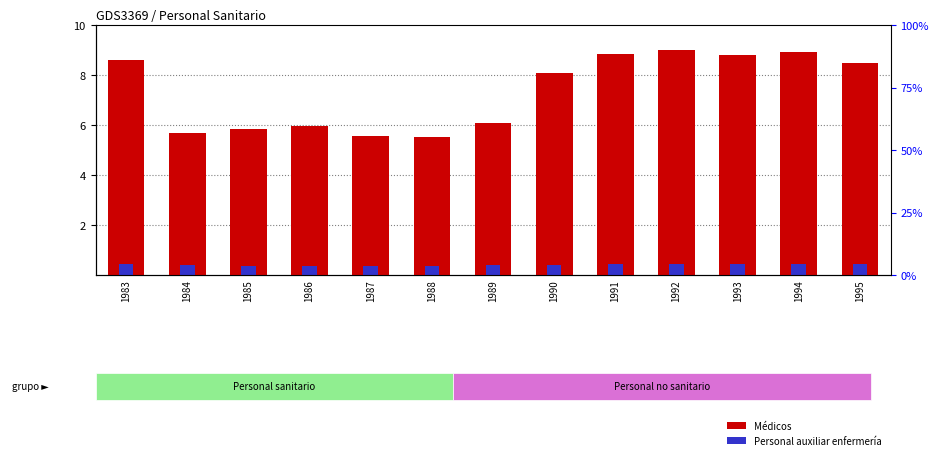

Which series has the widest spread of values?

Médicos